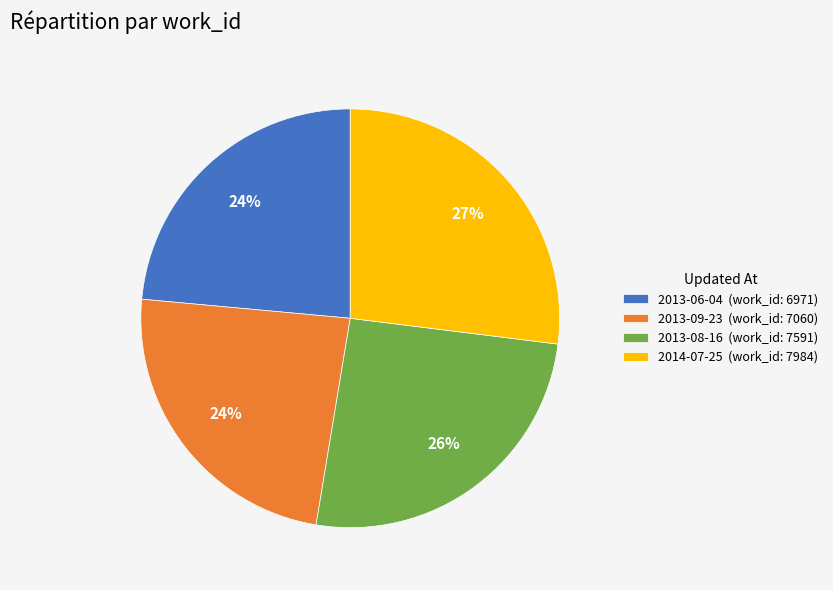

Count the number of slices in the pie.

4